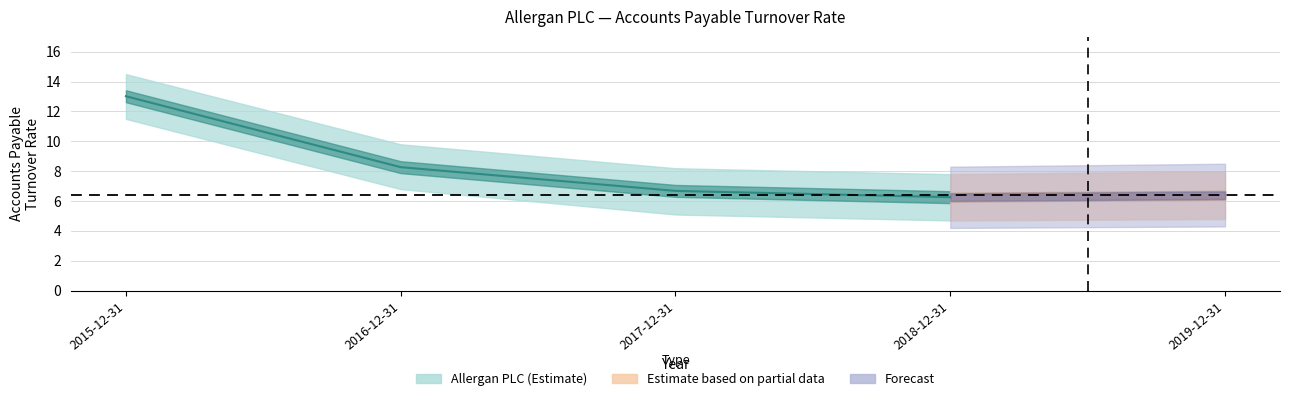

What position from the right is 2015-12-31?

5